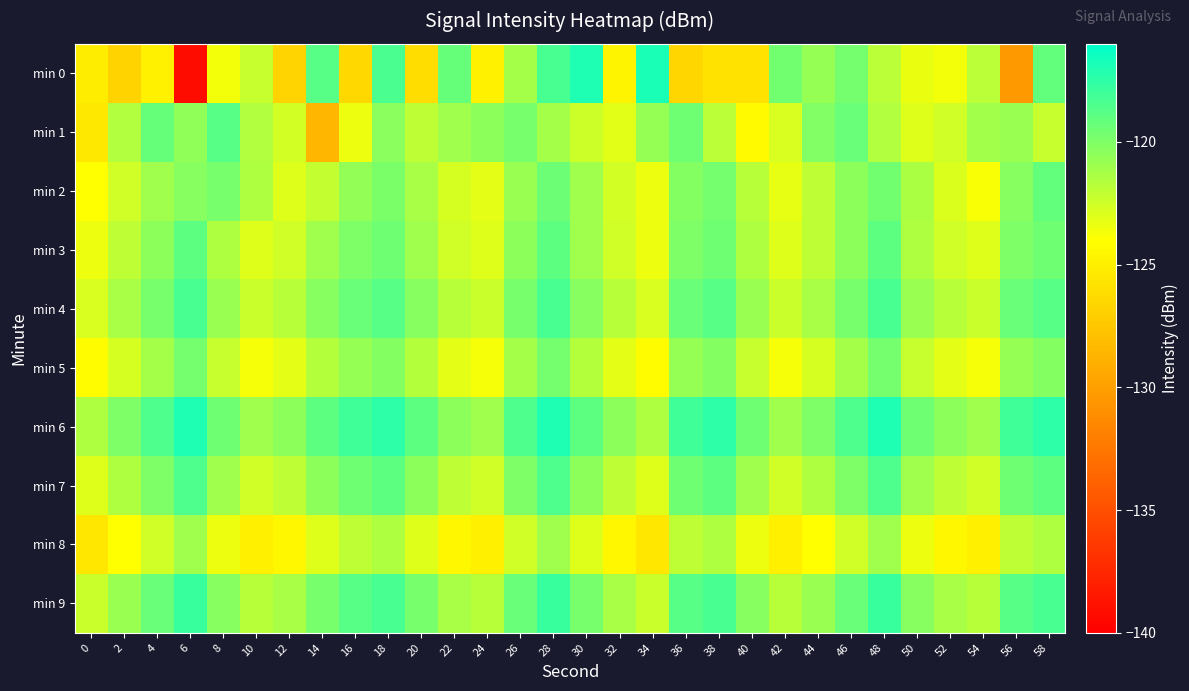

What is the spread (max minus min) of values at 20?

7.1